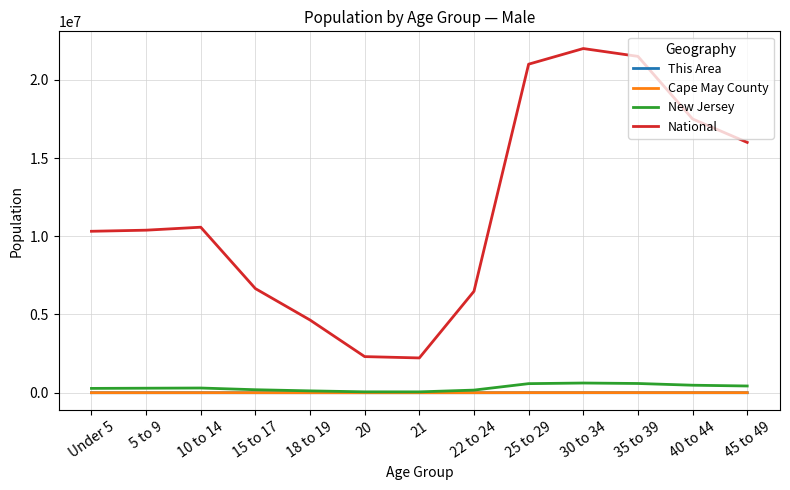

True or false: This Area and National intersect in this chart.

False